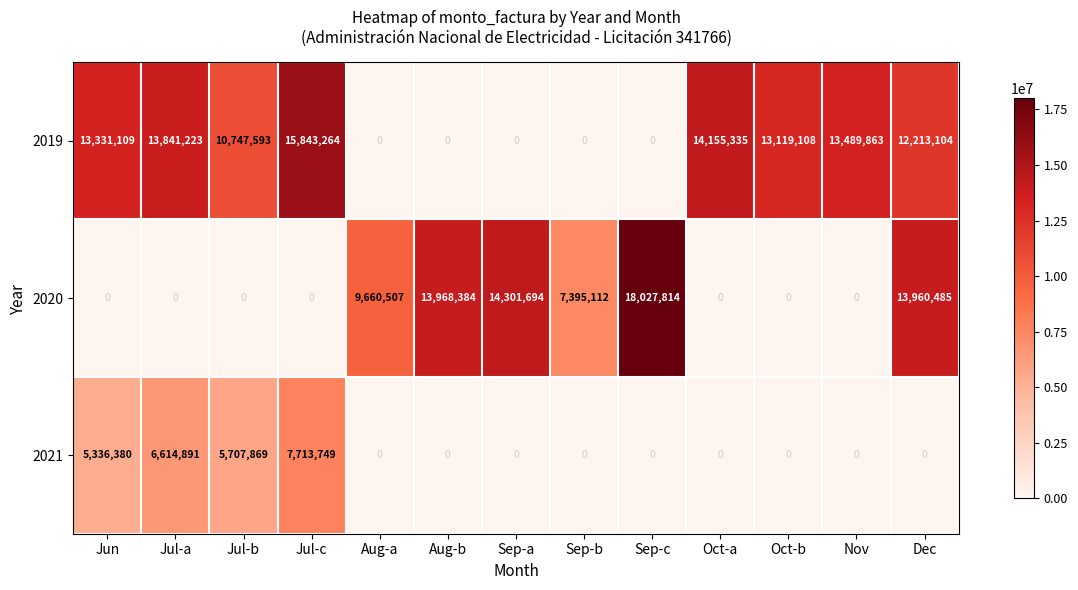

The 2021 series shows -4834445 at Oct-b. True or false?

False